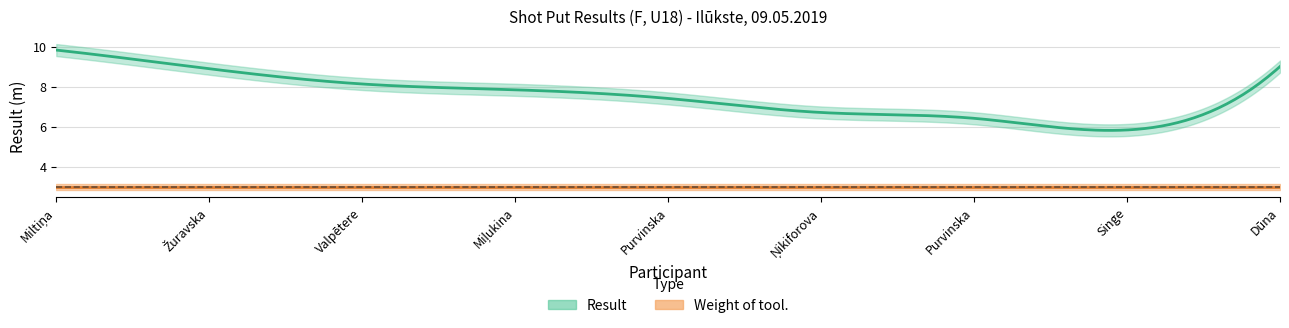

Reading left to right, extract all data points from this chart.

Result: Nellija Miltiņa=9.8	Agate Žuravska=8.9	Līva Valpētere=8.1	Svetlana Miļukina=7.8	Andželika Purvinska=7.4	Jeļena Ņikiforova=6.7	Karalīna Purvinska=6.4	Jana Singe=5.8	Laura Viktorija Dūna=9.0
Weight of tool.: Nellija Miltiņa=3.0	Agate Žuravska=3.0	Līva Valpētere=3.0	Svetlana Miļukina=3.0	Andželika Purvinska=3.0	Jeļena Ņikiforova=3.0	Karalīna Purvinska=3.0	Jana Singe=3.0	Laura Viktorija Dūna=3.0